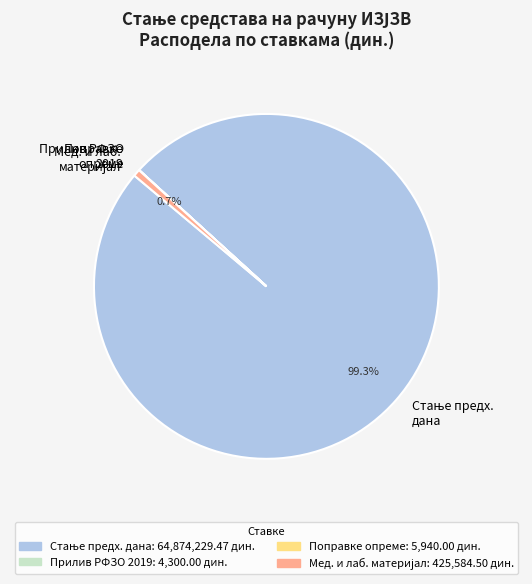

Is there any slice that represents more than half of the pie?

Yes